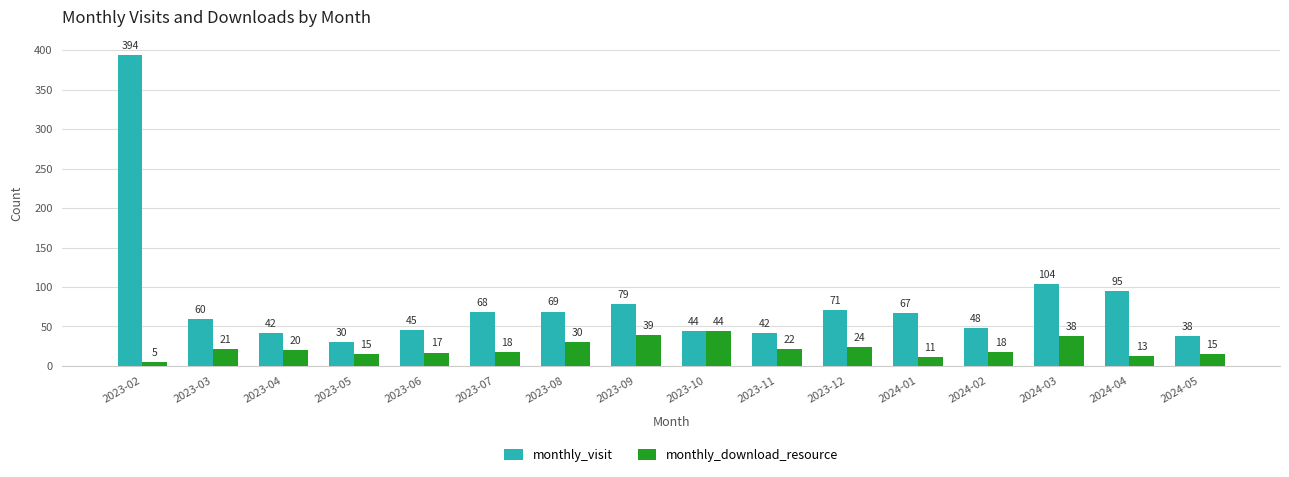

What is the difference between the monthly_visit values at 2023-09 and 2024-05?

41